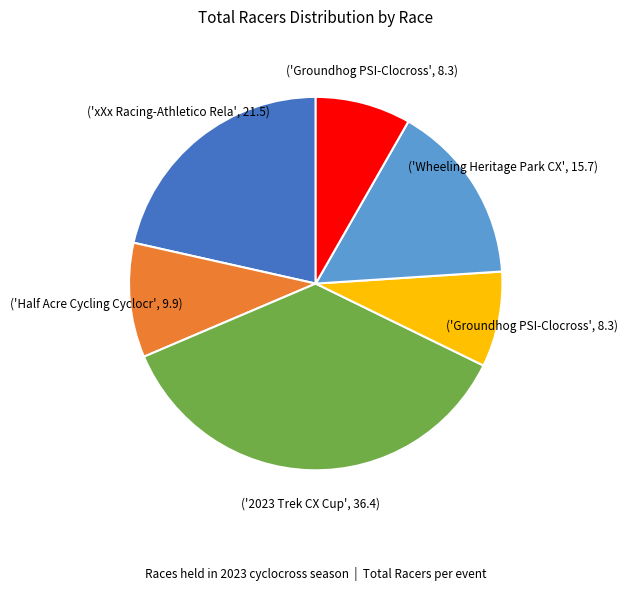

Does any single category account for the majority?

No